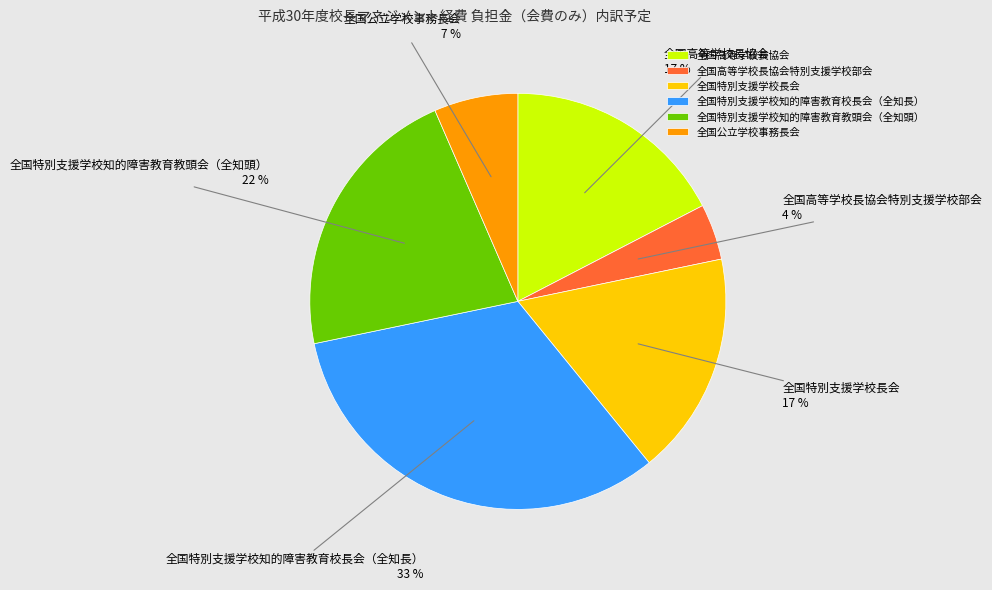

Do 全国高等学校長協会特別支援学校部会 and 全国高等学校長協会 together represent more than half of the pie?

No